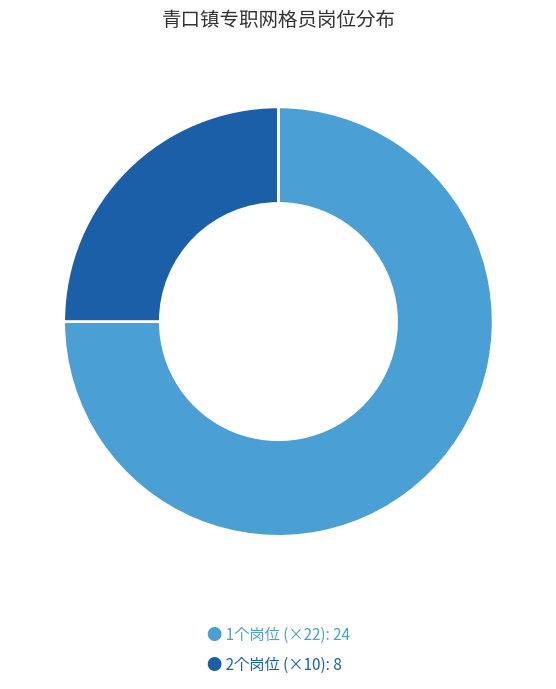

Is there a majority slice in this chart?

Yes